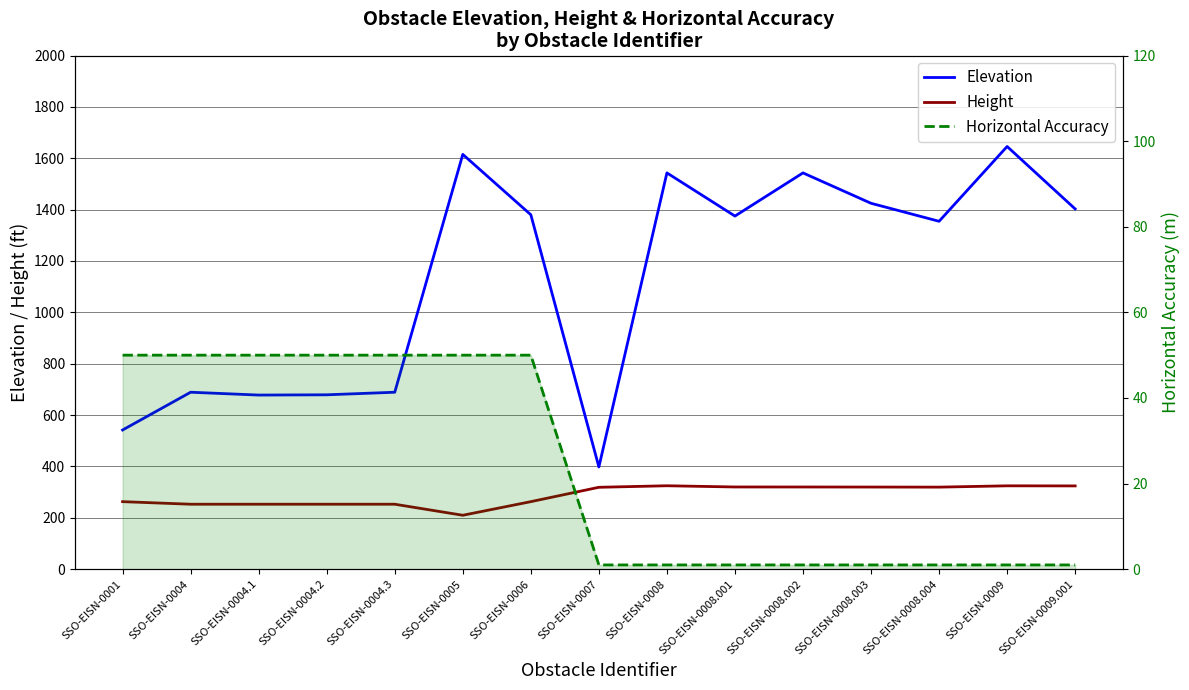

At which category is the sum across all series the highest?

SSO-EISN-0009